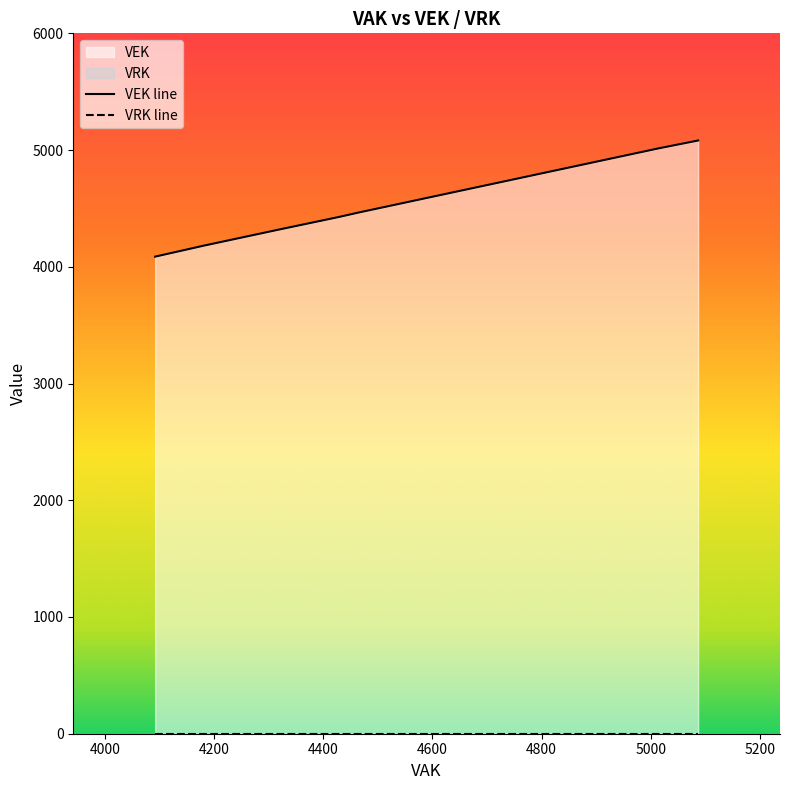

At how many categories does at least one series exceed 2171?

26